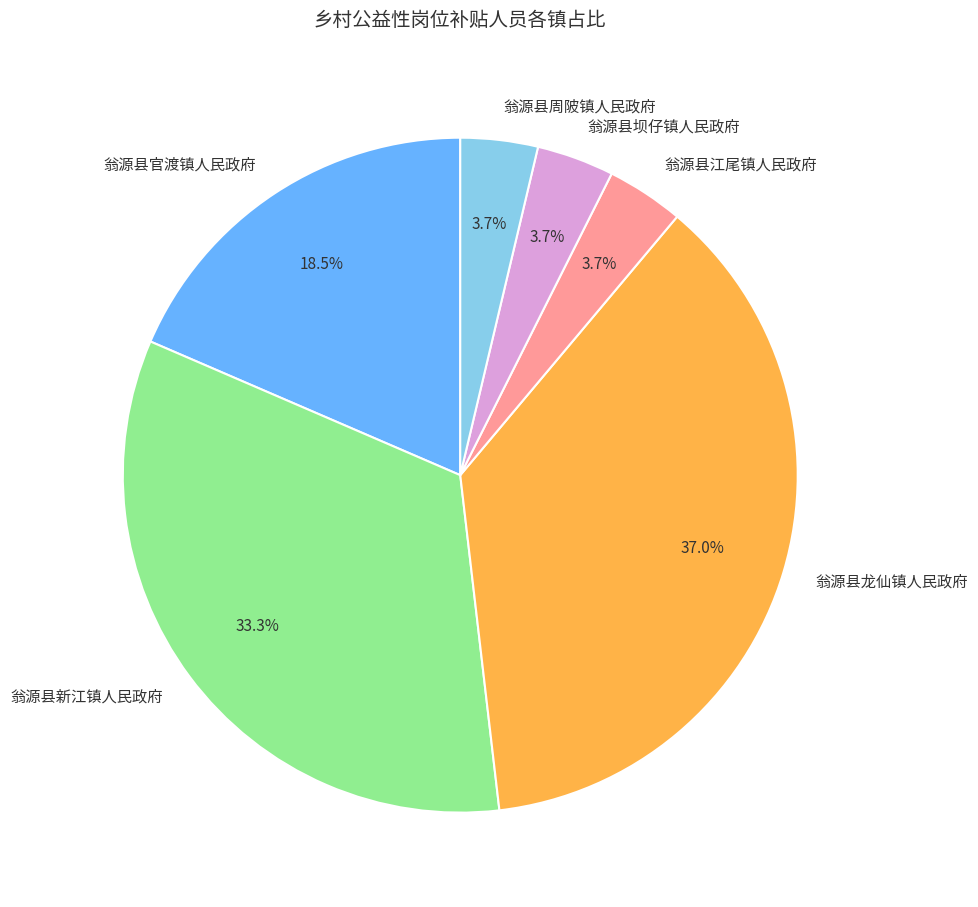

Which slice is the largest?

翁源县龙仙镇人民政府